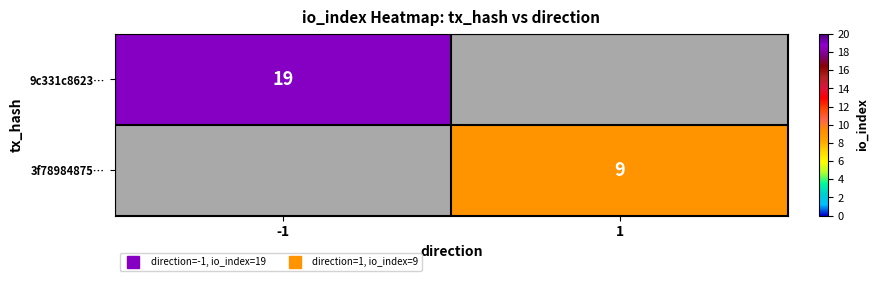

Is the value of 3f78984875… at -1 greater than the value of 9c331c8623… at 1?

No